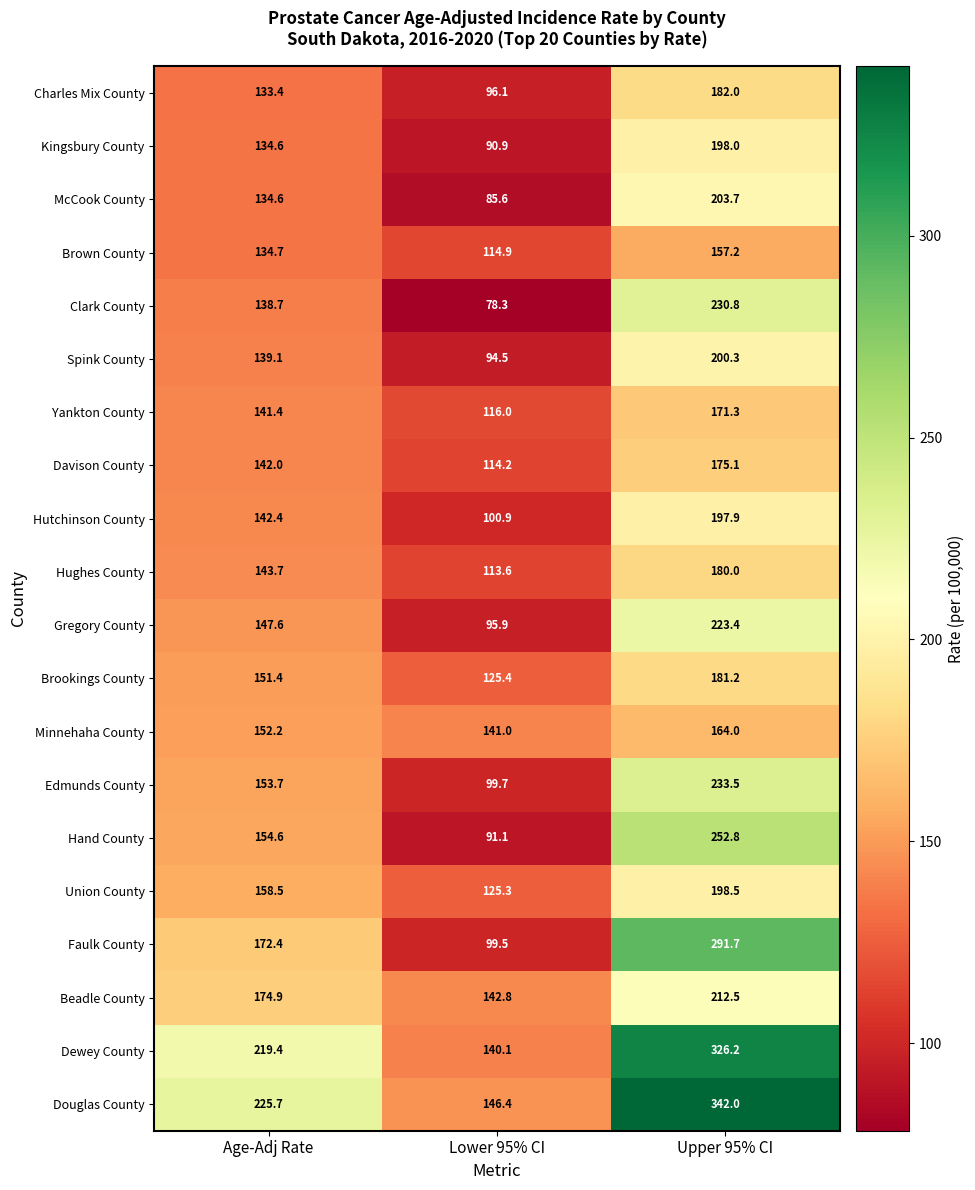

Between Lower 95% CI and Upper 95% CI, which series saw the biggest shift?

Douglas County